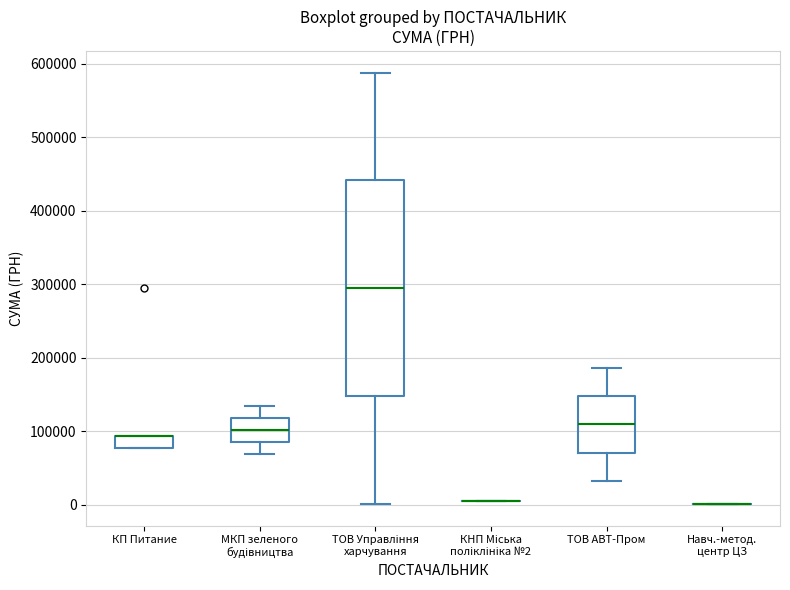

Reading left to right, transcribe this box plot: for each box, give where its median line is, the range the box spans, and where its two whiskers end, as read against the y-axis. The values are not printed on the chart, so give them approximately, as read against the axis.

КП Питание: median 90000 (drawn on the box's upper edge), box 80000 to 90000, whiskers 80000 to 90000
МКП зеленого будівництва: median 100000, box 90000 to 120000, whiskers 70000 to 130000
ТОВ Управління харчування: median 290000, box 150000 to 440000, whiskers 0 to 590000
КНП Міська поліклініка №2: box collapsed to a line at 10000, whiskers 10000 to 10000
ТОВ АВТ-Пром: median 110000, box 70000 to 150000, whiskers 30000 to 190000
Навч.-метод. центр ЦЗ: box collapsed to a line at 0, whiskers 0 to 0